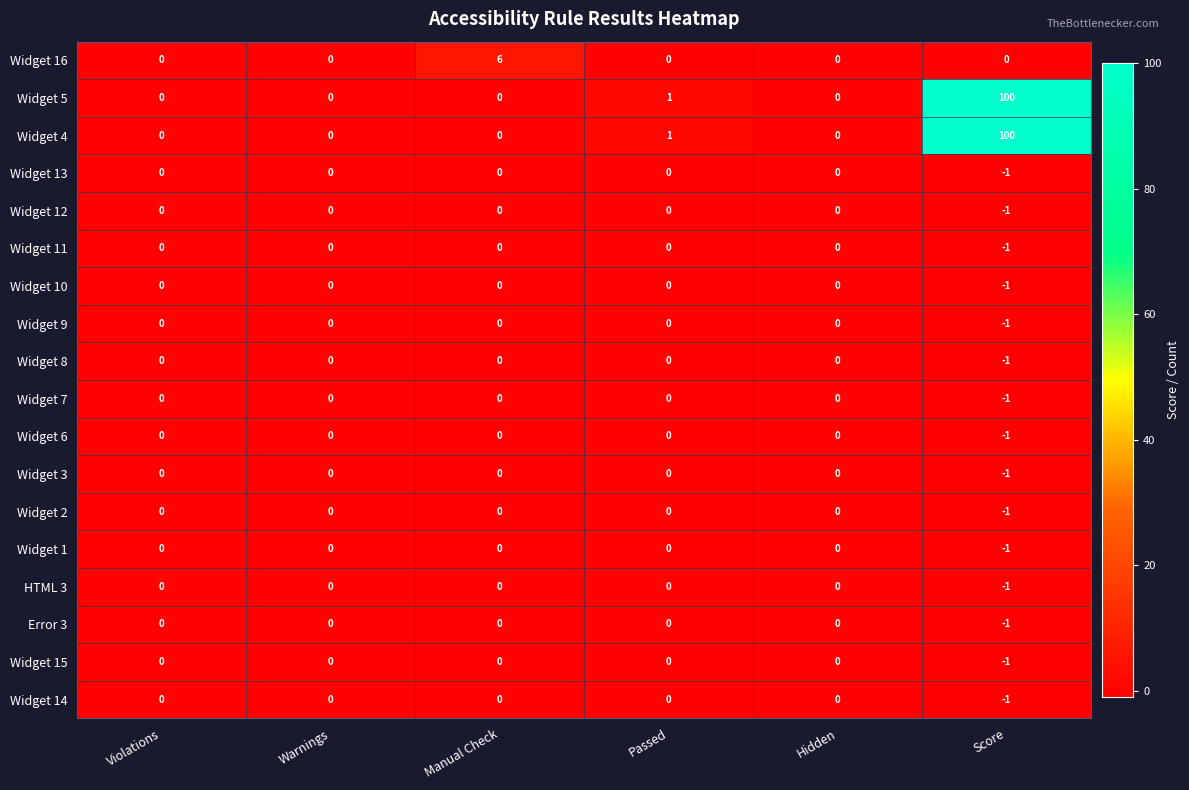

What is the minimum value shown in the chart?

-1